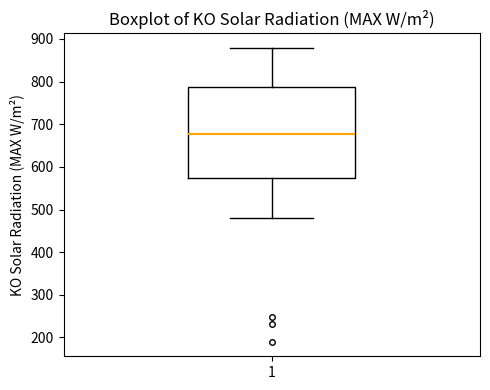

Transcribe this box plot: give where the median line is, the range the box spans, and where the two whiskers end, as read against the y-axis. The values are not printed on the chart, so give them approximately, as read against the axis.

median 680, box 570 to 790, whiskers 480 to 880